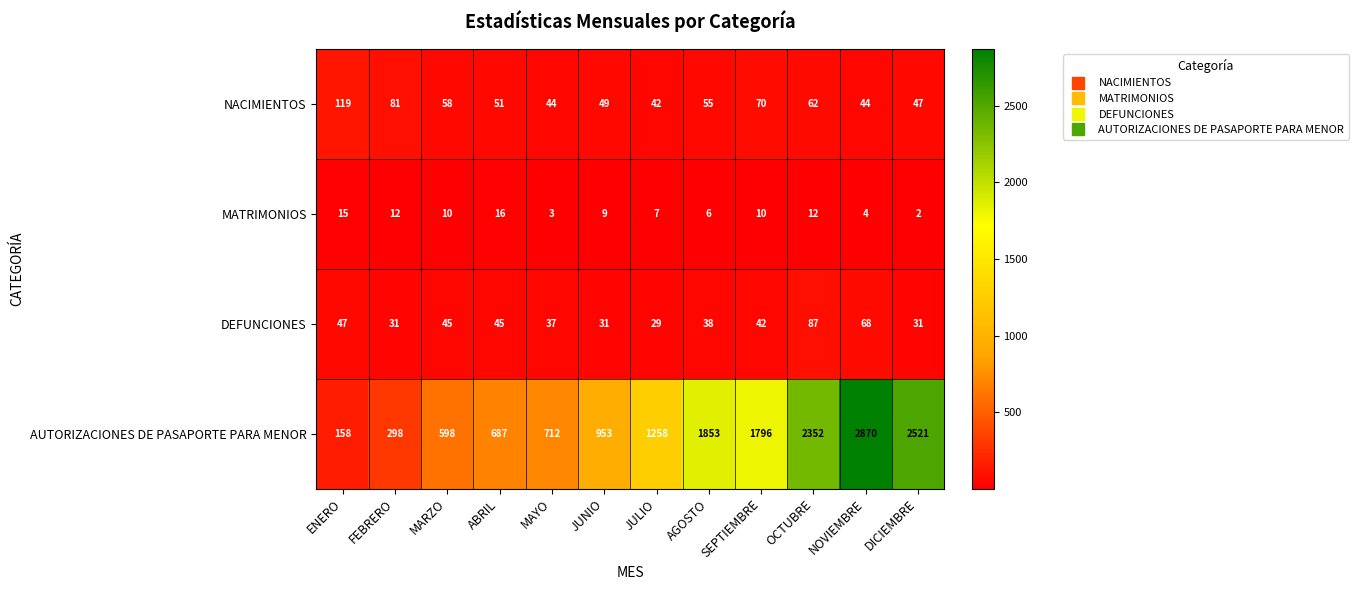

At how many categories does at least one series exceed 680?

9